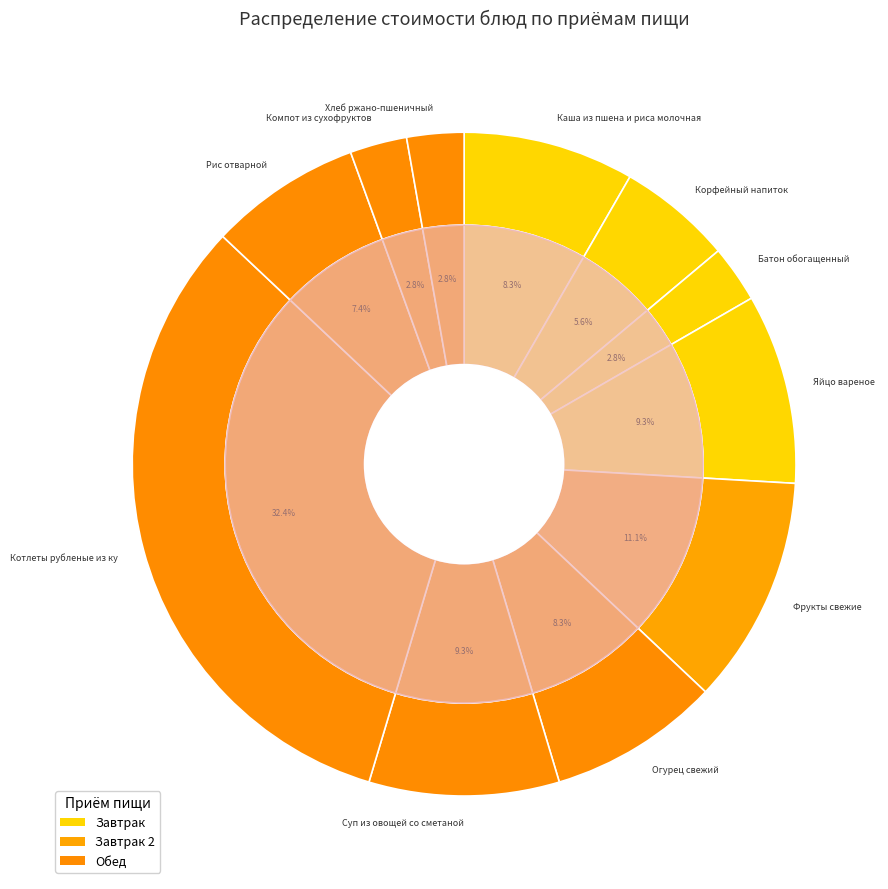

Does Батон обогащенный account for over 50% of the chart?

No